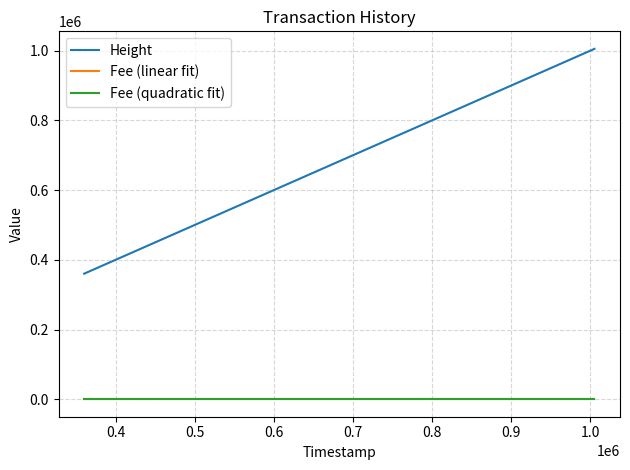

True or false: Amount and Height cross at least once.

False